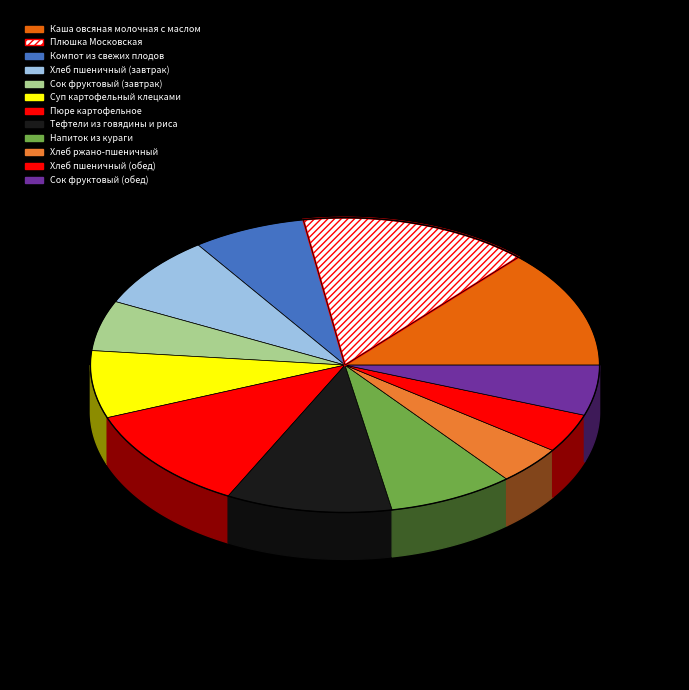

True or false: Тефтели из говядины и риса accounts for 1% of the total.

False